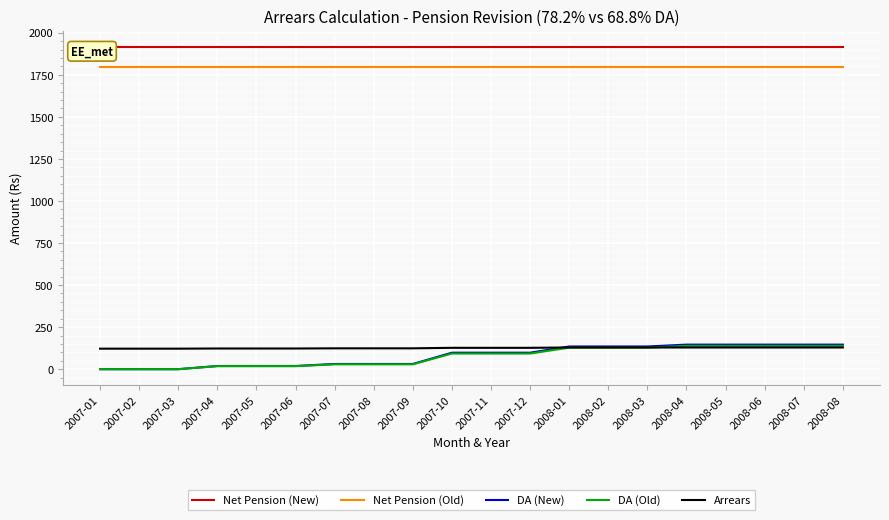

How many data points in DA (New) are less than 98?

9